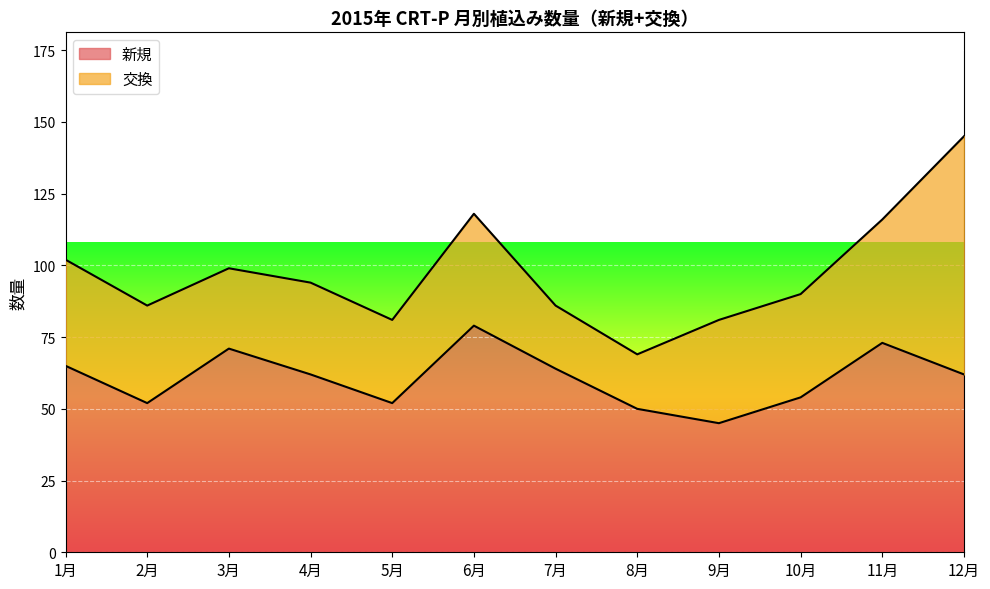

How many values exceed 62?

5